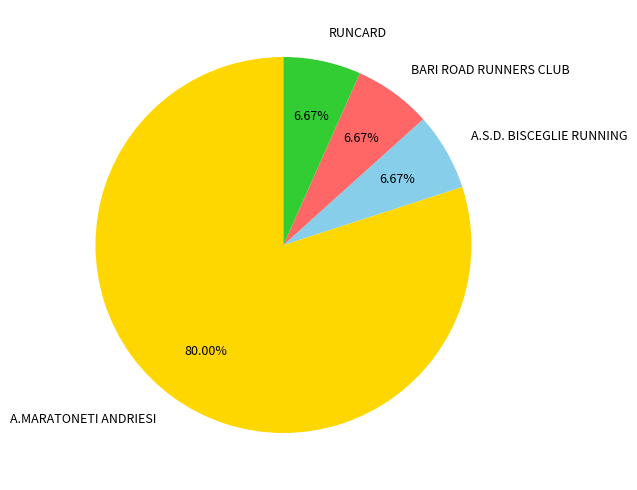

Which category has the biggest portion of the pie?

A.MARATONETI ANDRIESI